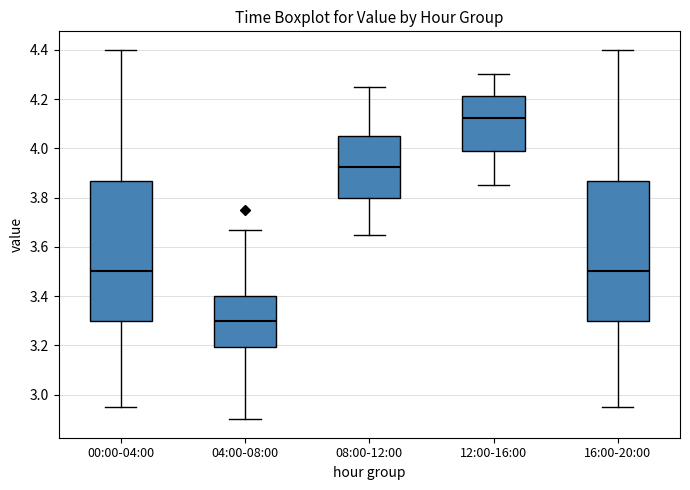

Reading left to right, read every box against the y-axis: the position of its median line, the range the box covers, and the ends of its whiskers. The values are not printed on the chart, so give them approximately, as read against the axis.

00:00-04:00: median 3.50, box 3.30 to 3.86, whiskers 2.96 to 4.40
04:00-08:00: median 3.30, box 3.20 to 3.40, whiskers 2.90 to 3.68
08:00-12:00: median 3.92, box 3.80 to 4.06, whiskers 3.66 to 4.26
12:00-16:00: median 4.12, box 3.98 to 4.22, whiskers 3.86 to 4.30
16:00-20:00: median 3.50, box 3.30 to 3.86, whiskers 2.96 to 4.40